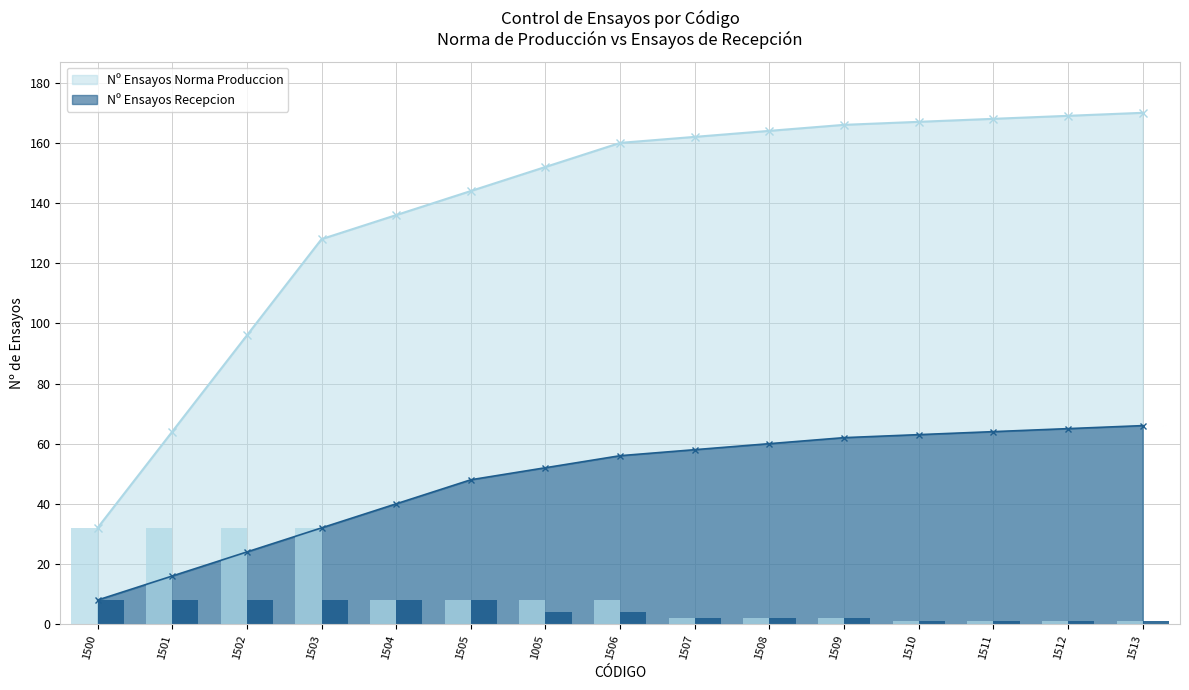

The value of Nº Ensayos Recepcion at 1503 is 4. True or false?

False